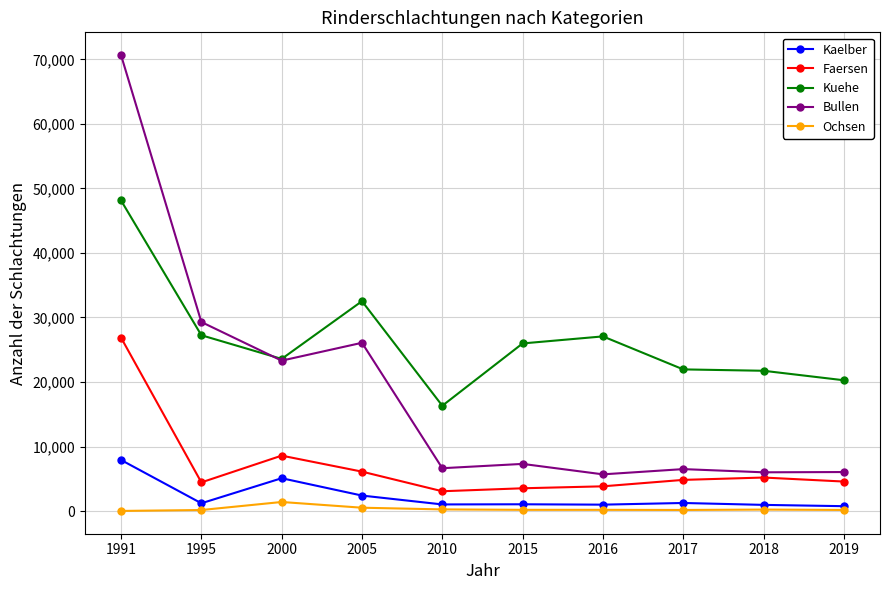

How many distinct data groups are displayed?

5